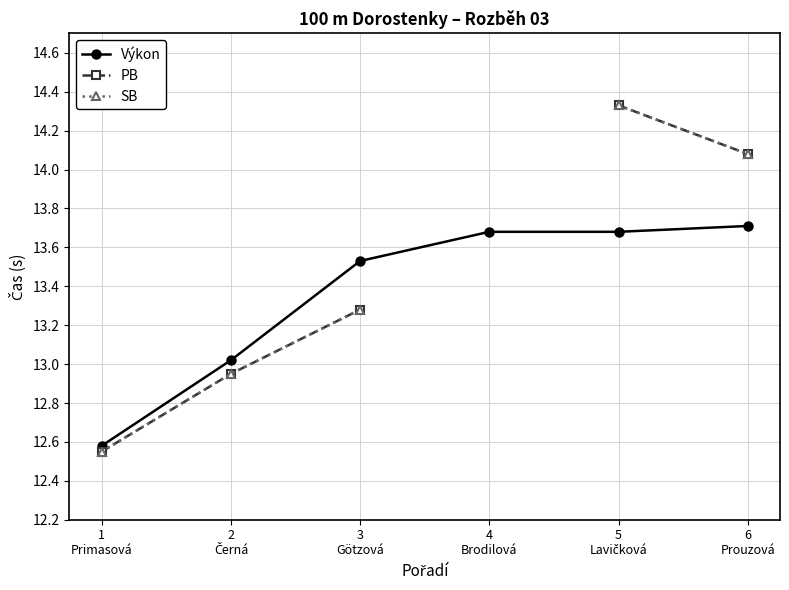

True or false: Výkon and SB intersect in this chart.

False